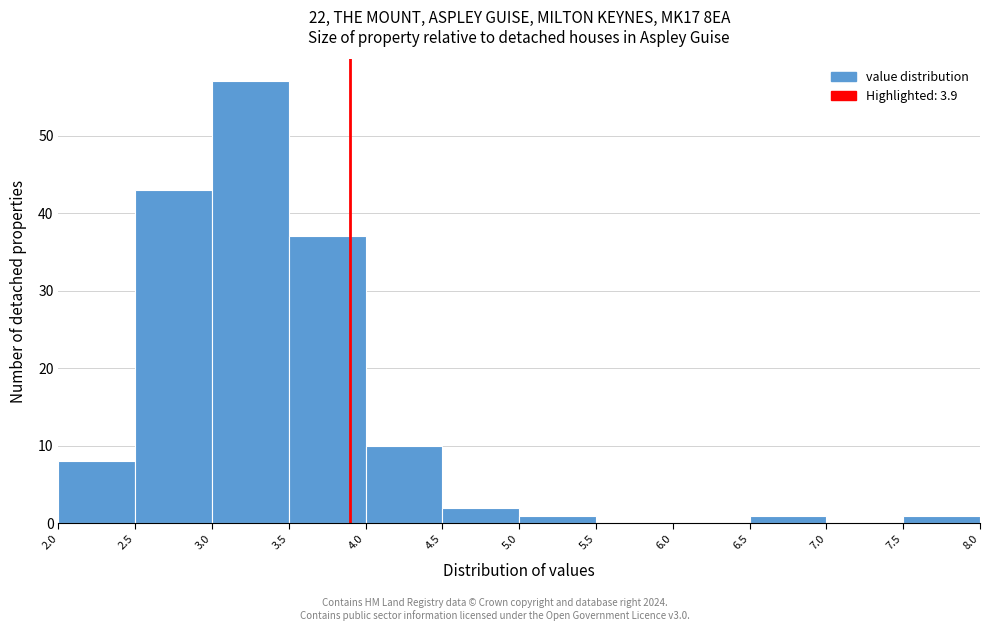

Reading left to right, transcribe this chart: for each bar, give the range it covers on the x-axis and its height. The values are not printed on the chart, so give them approximately, as read against the axis.

2.0 to 2.5: 8
2.5 to 3.0: 43
3.0 to 3.5: 57
3.5 to 4.0: 37
4.0 to 4.5: 10
4.5 to 5.0: 2
5.0 to 5.5: 1
5.5 to 6.0: 0
6.0 to 6.5: 0
6.5 to 7.0: 1
7.0 to 7.5: 0
7.5 to 8.0: 1